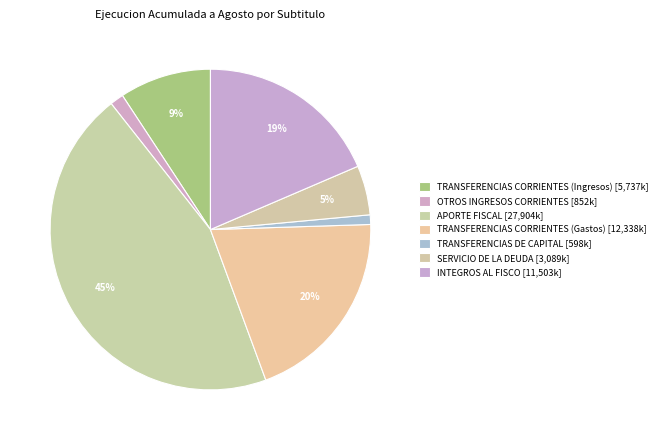

Does TRANSFERENCIAS CORRIENTES (Gastos) represent more than half of the total?

No